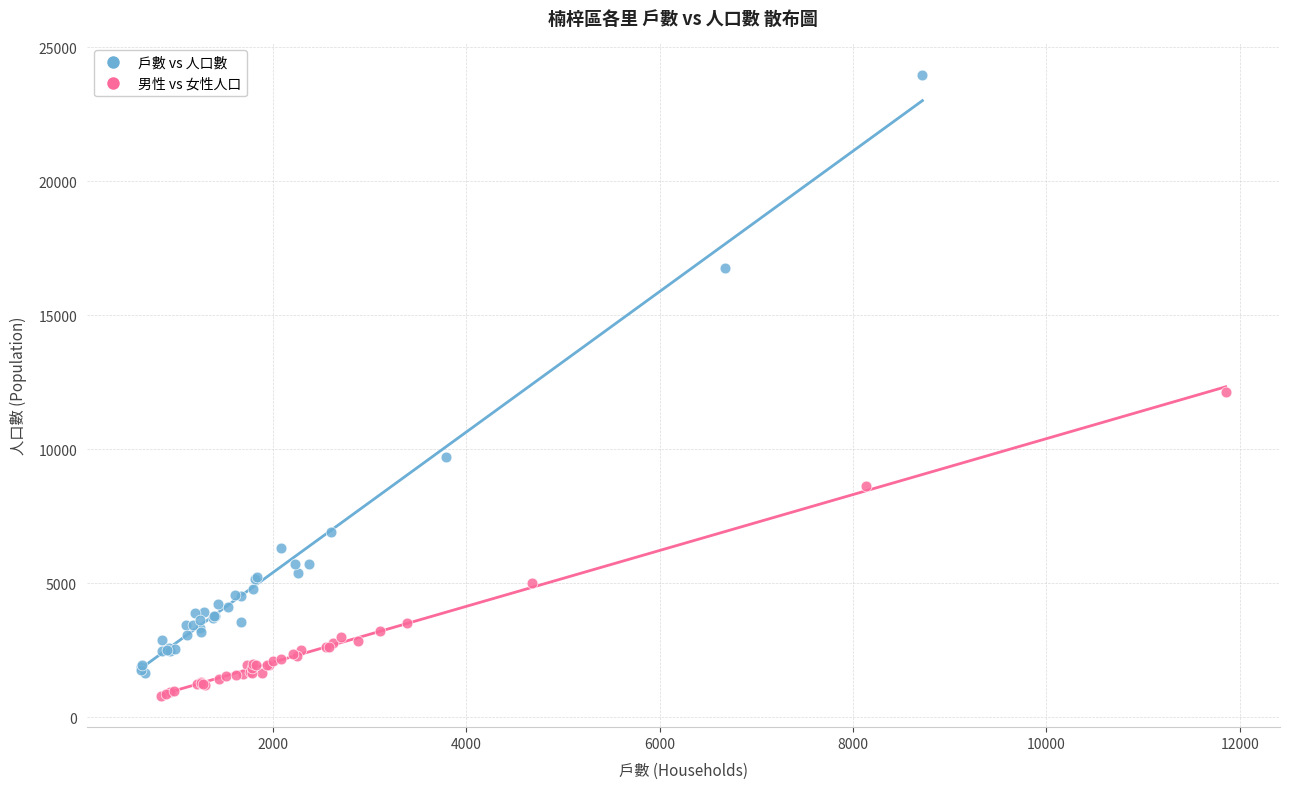

Which series has the largest Y range (max minus min)?

戶數 vs 人口數